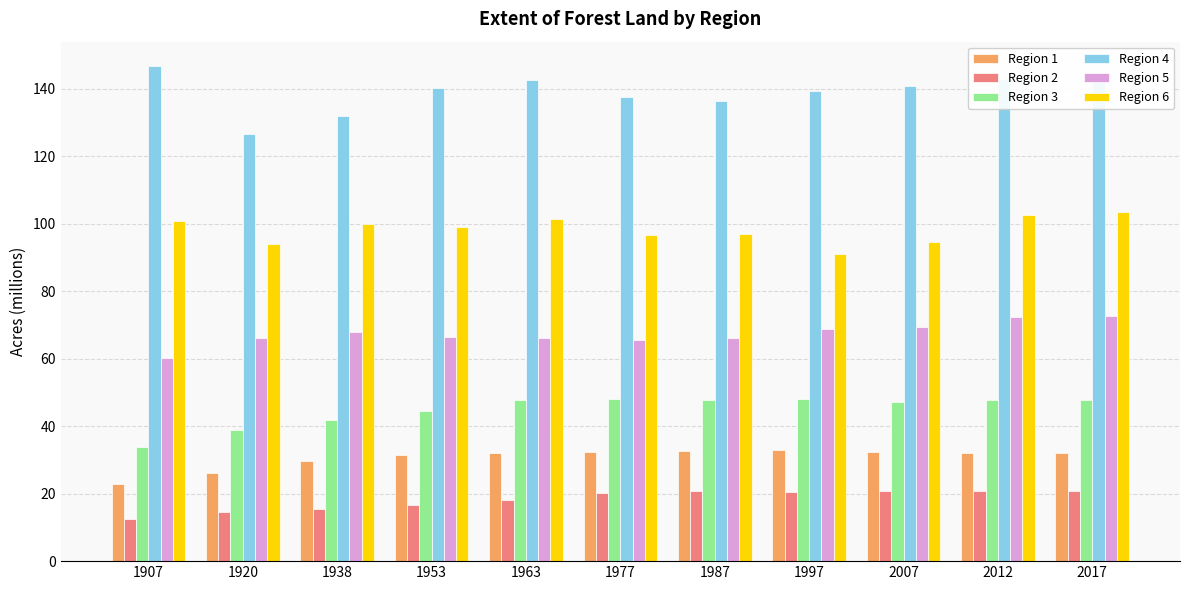

What is the value of the Region 3 bar at the 2nd from the left?

38.8